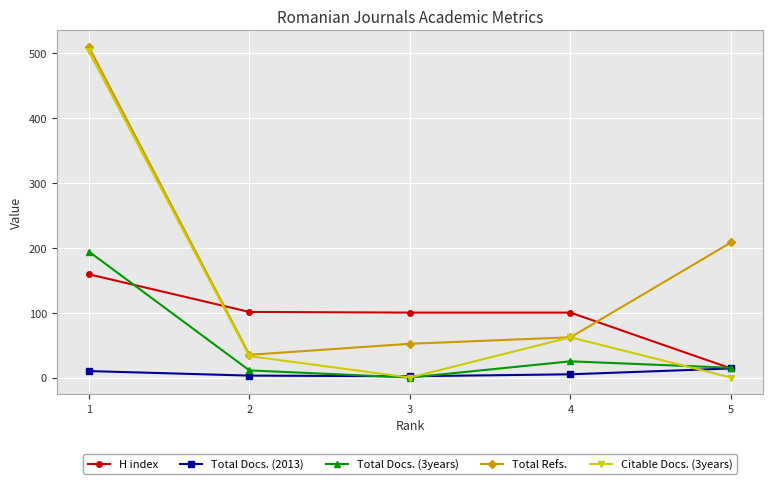

What is the difference between the Citable Docs. (3years) values at 3 and 1?

502